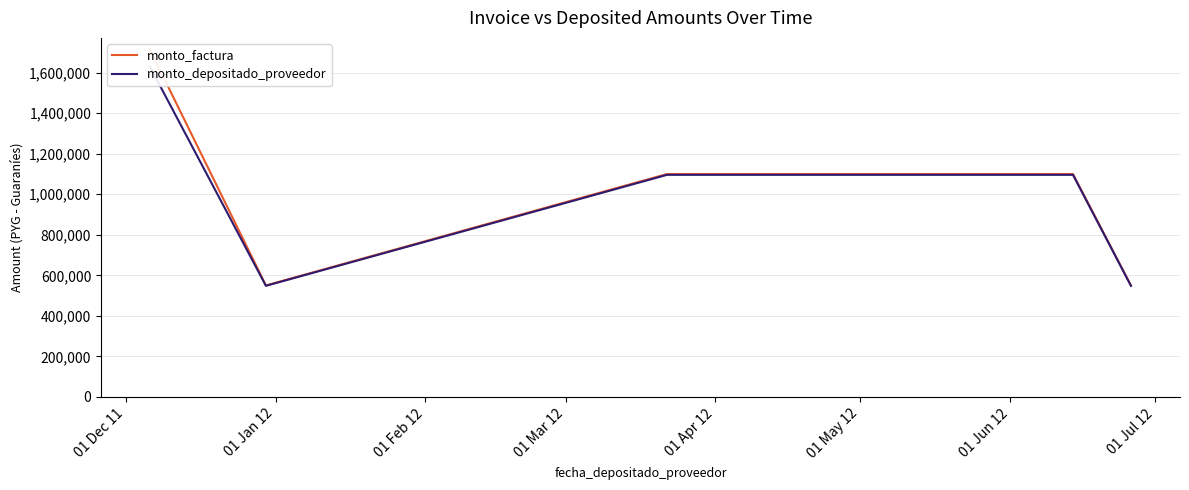

Which label corresponds to the largest value in the chart?

01 Dec 11